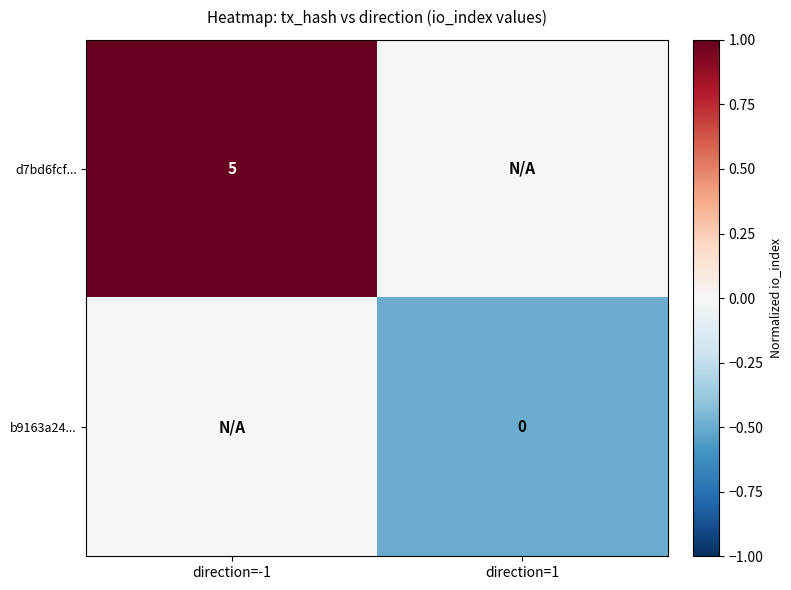

How many data points does each series have?

2